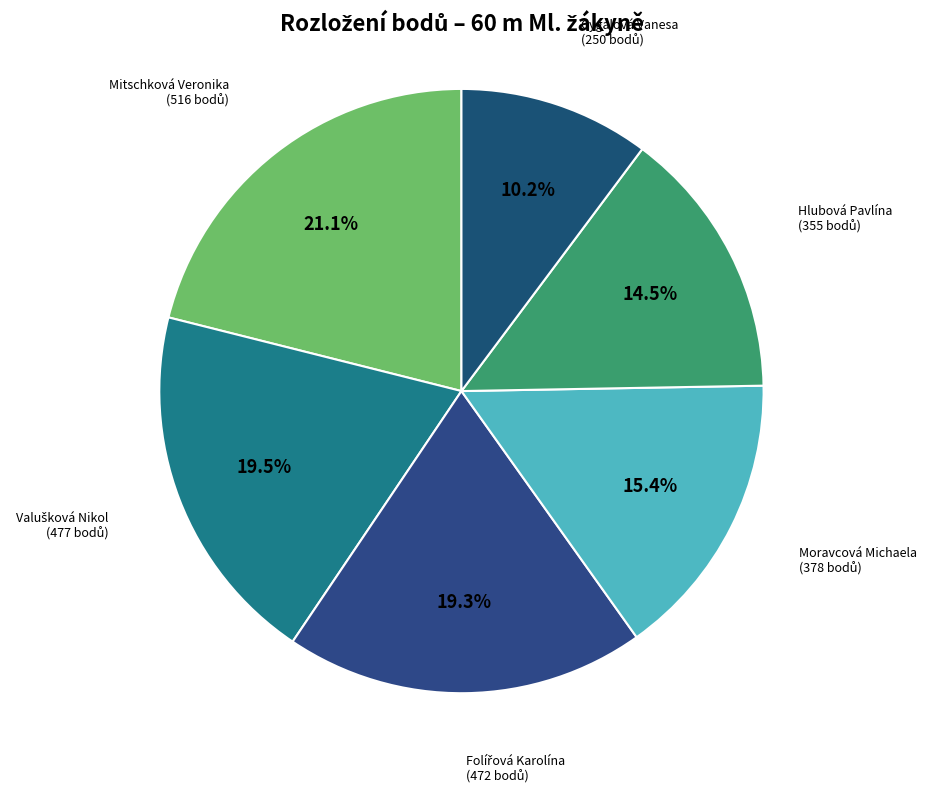

To the nearest percent, what is the average slice percentage?

17%